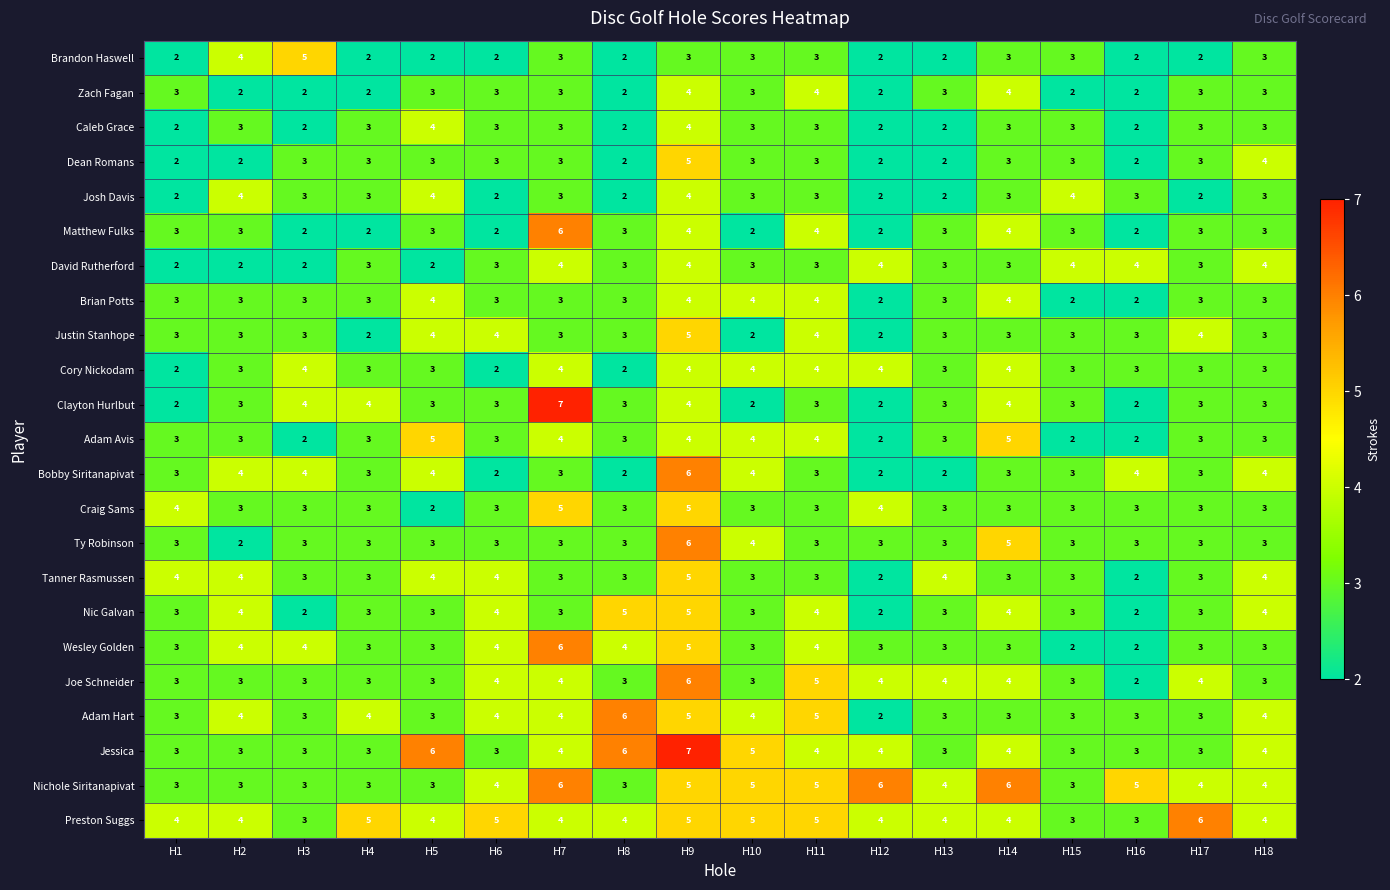

What is the sum of all Caleb Grace values?

50